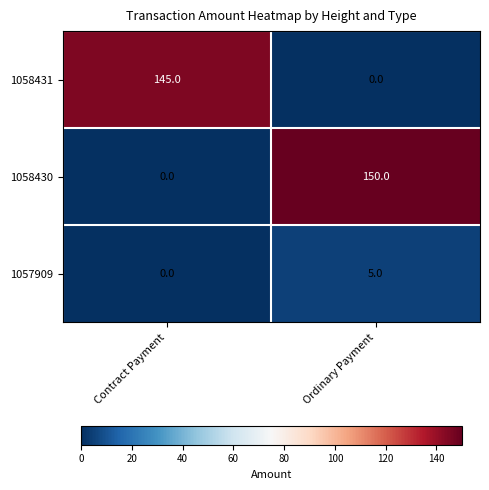

Is it true that 1058430 equals 0 at Contract Payment?

True